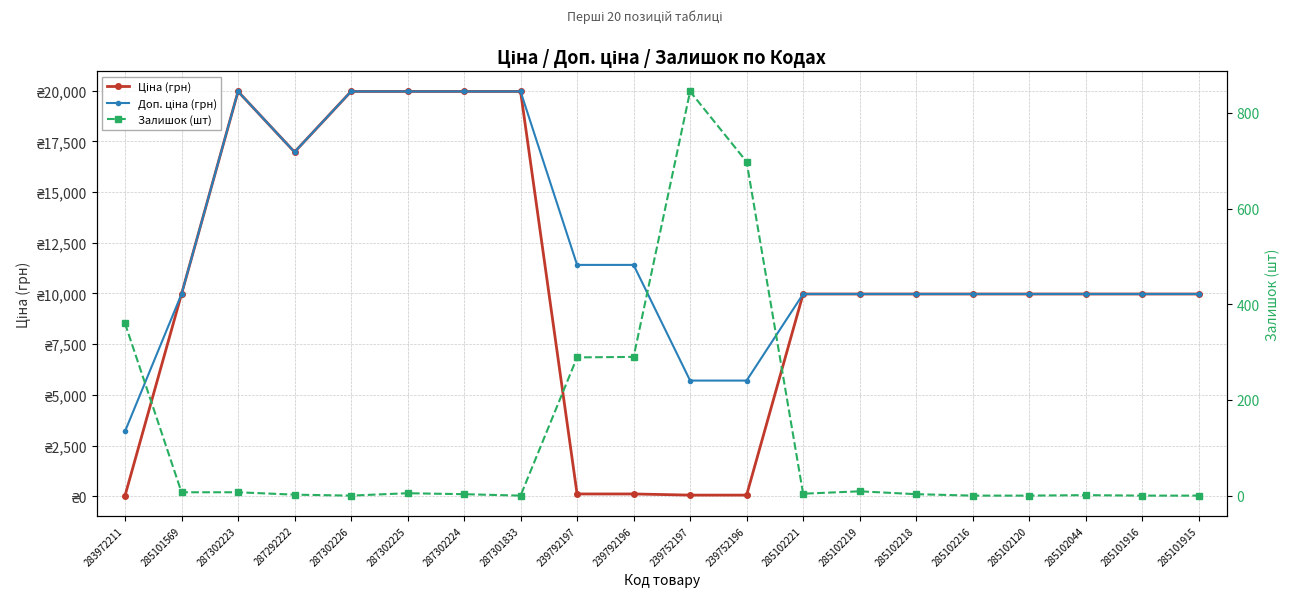

True or false: Залишок (шт) has more than 1 points higher than both neighbors.

True